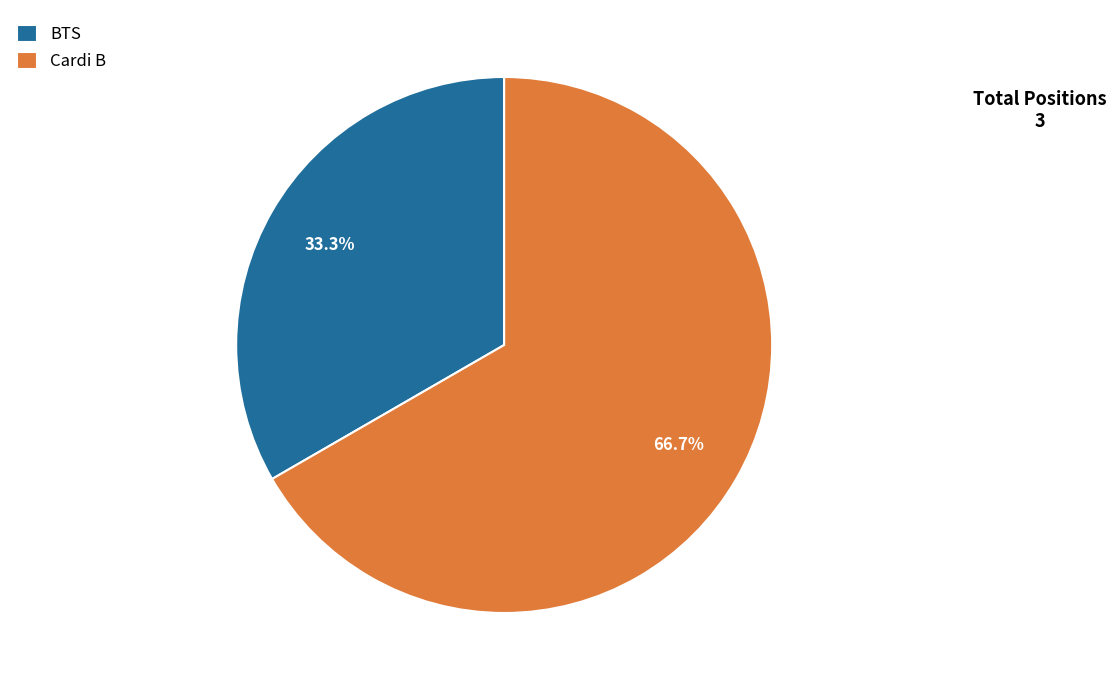

What is the ratio of the value at Cardi B to the value at BTS?

2.0